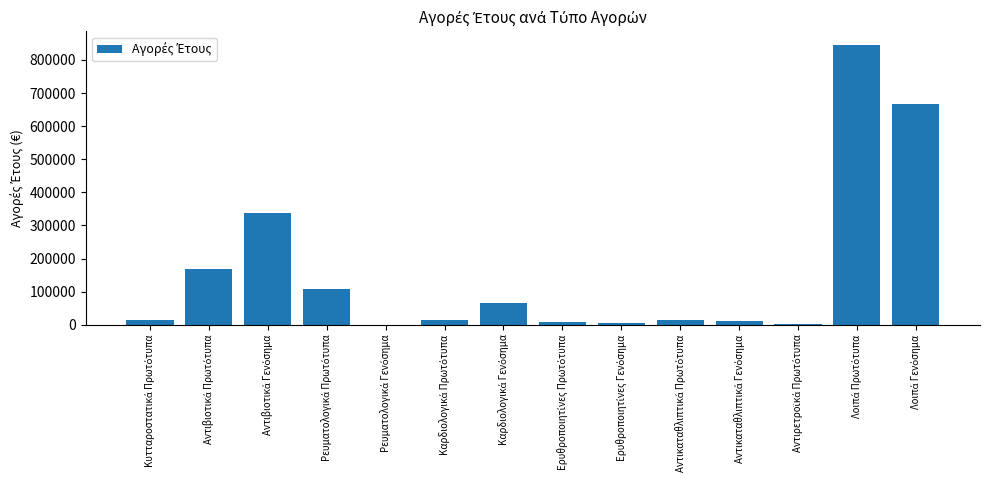

What is the sum of all values?

2259882.8